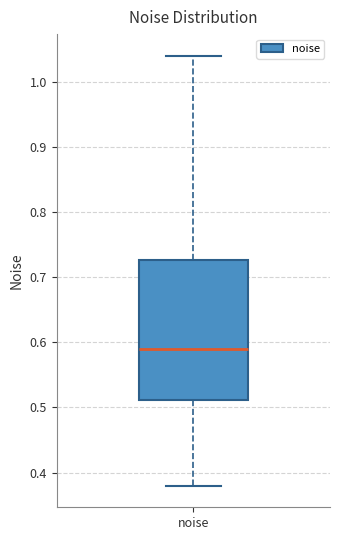

Where does the median line of the box for noise sit on the y-axis? The values are not printed on the chart, so give them approximately, as read against the axis.

0.59